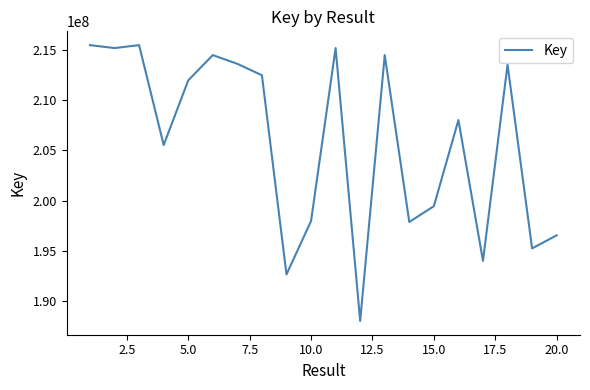

What is the maximum value shown in the chart?

215475590